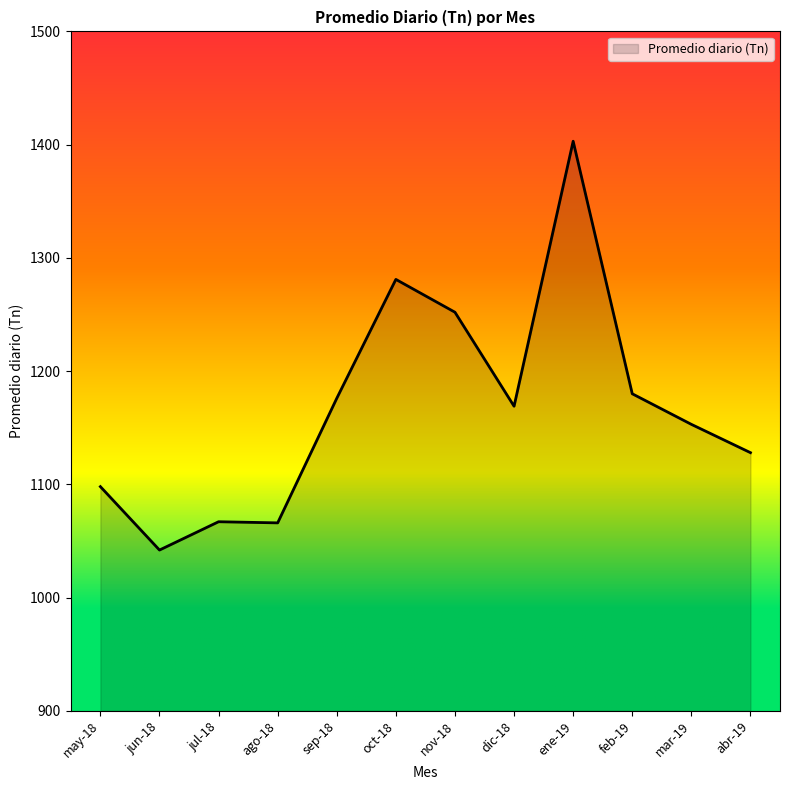

Which category has the highest value across all series?

ene-19